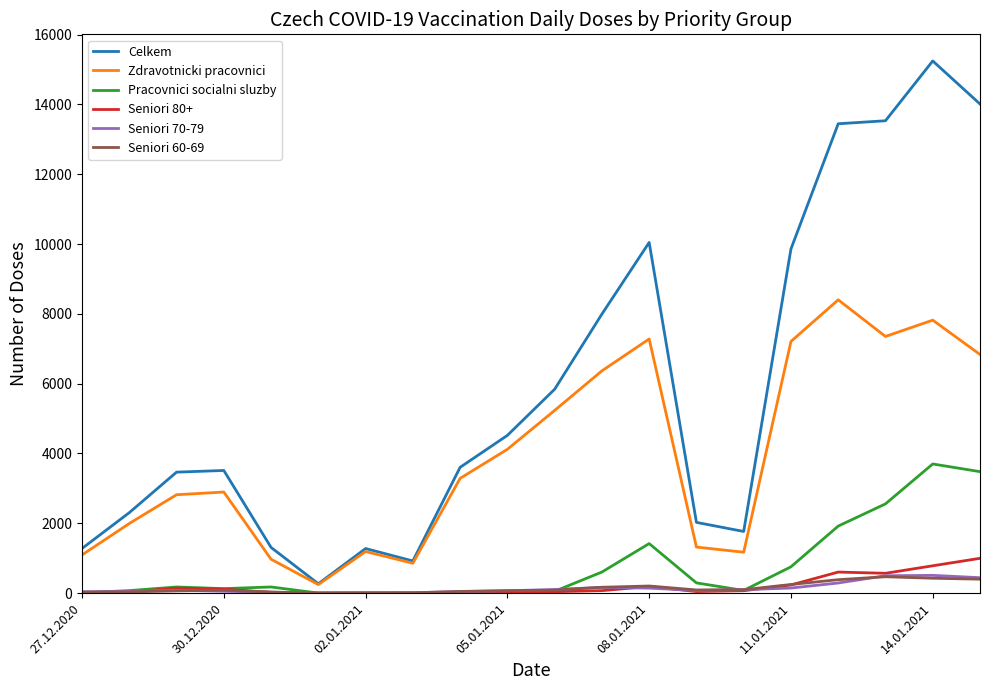

Which series has the largest total across all categories?

Celkem